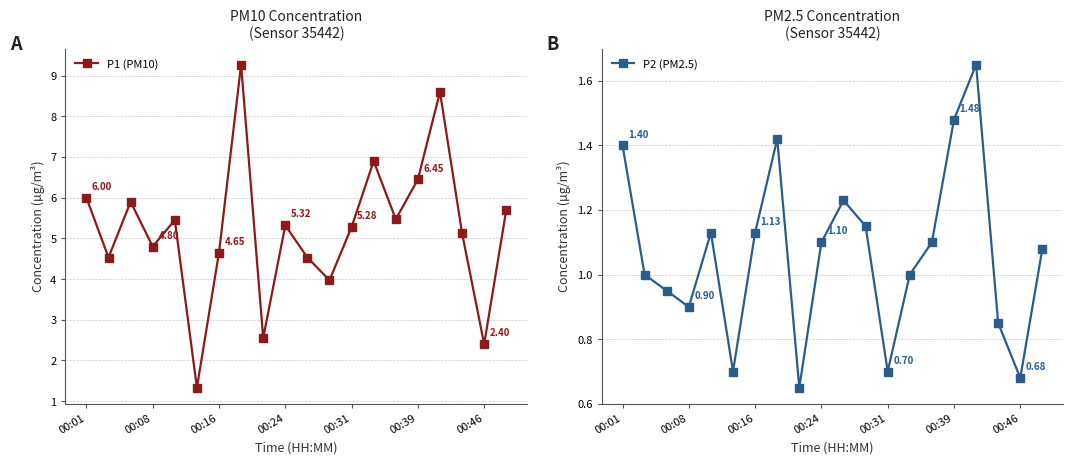

What is the value of the P2 (PM2.5) point at the 1st from the left?

1.4